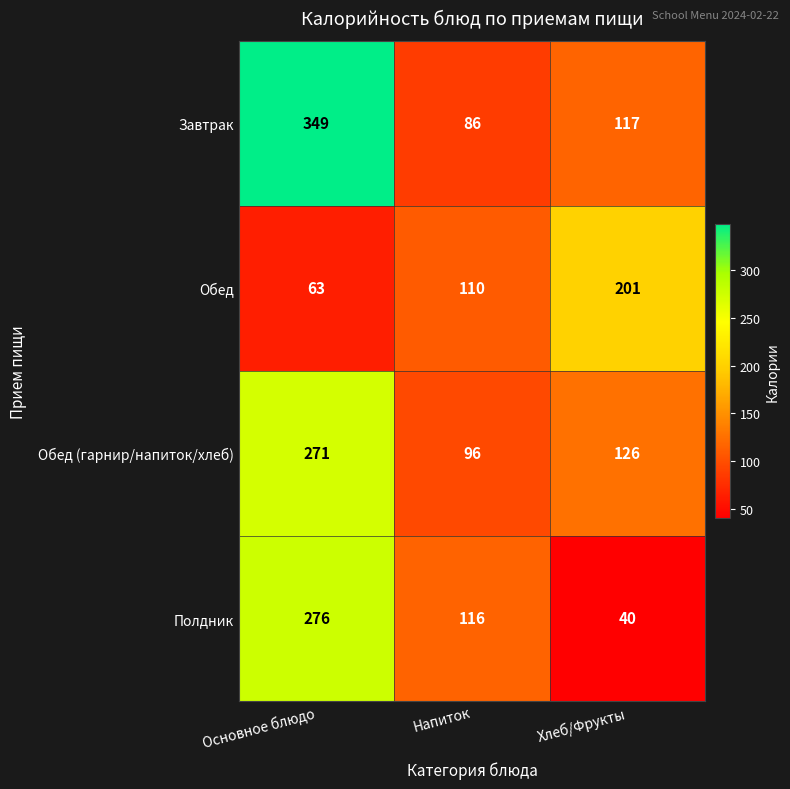

Which series has the largest total across all categories?

Завтрак